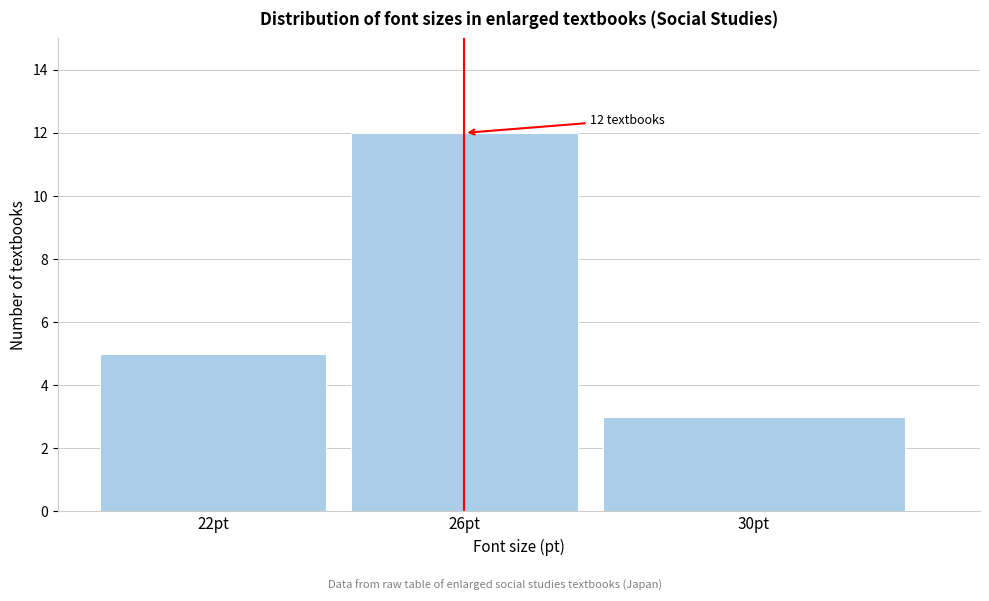

Reading left to right, list all the values displayed in this chart.

5	12	3